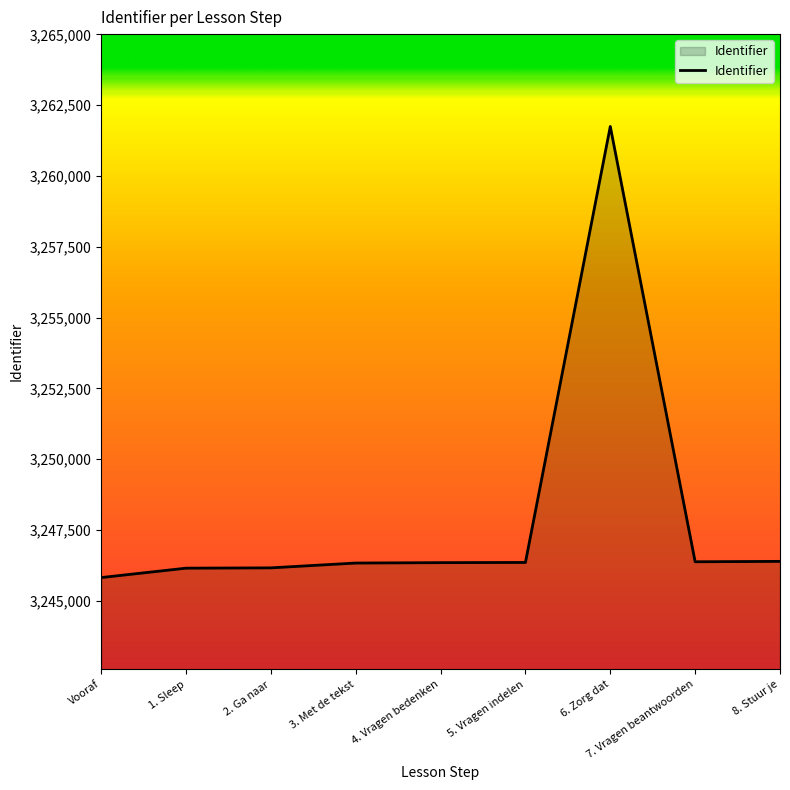

Read the value at 2. Ga naar, to the nearest 10.

3246160